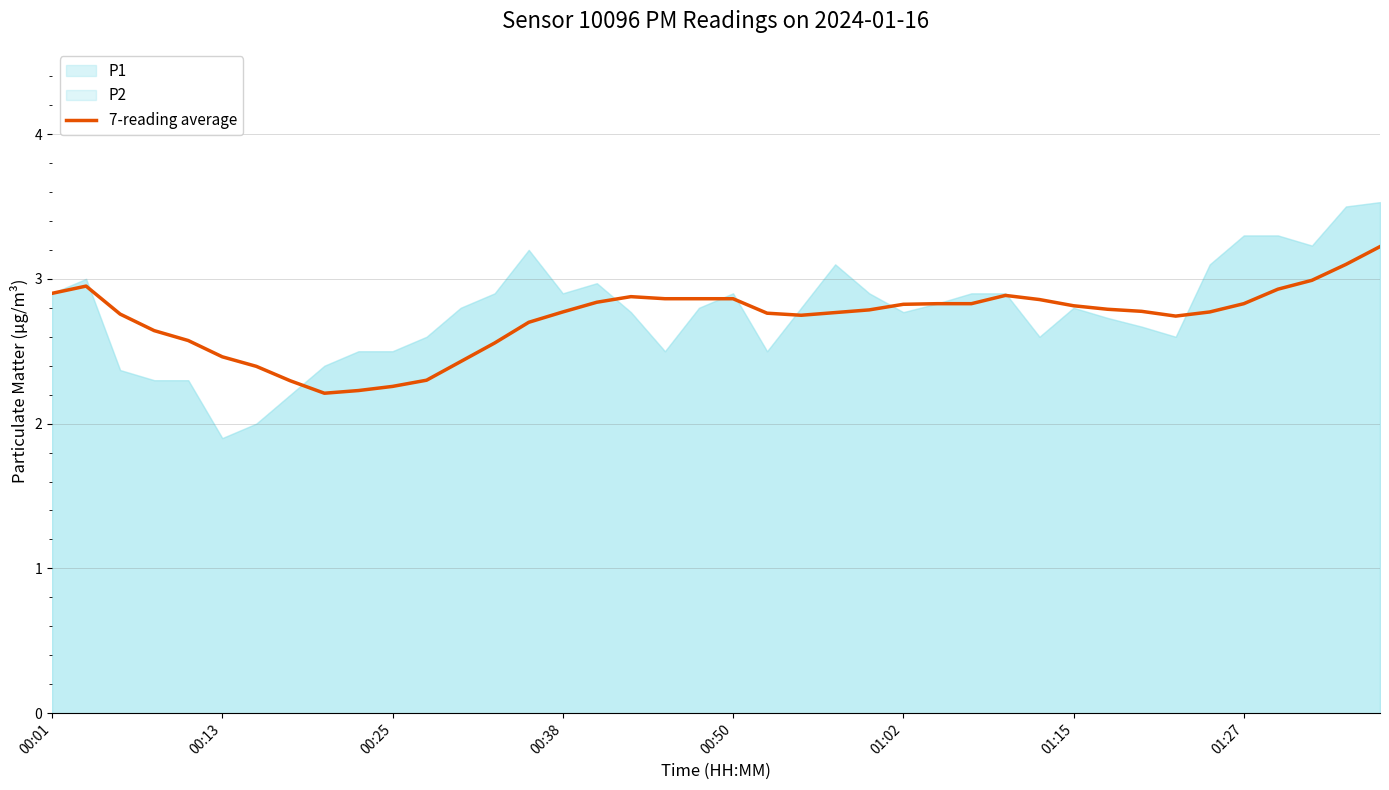

Is it true that the value at 00:38 is 1.0?

False